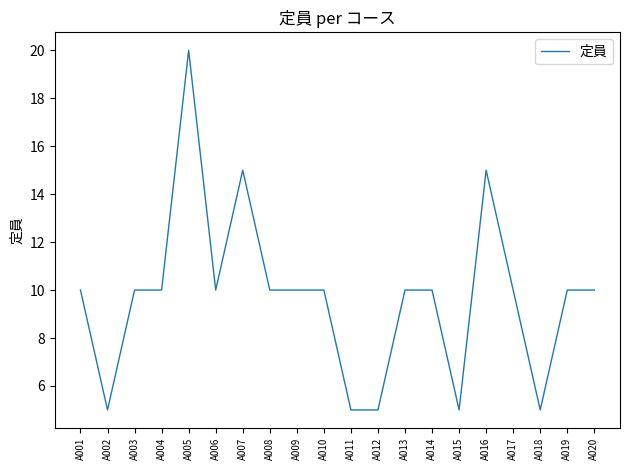

What is the difference between the maximum and minimum values?

15